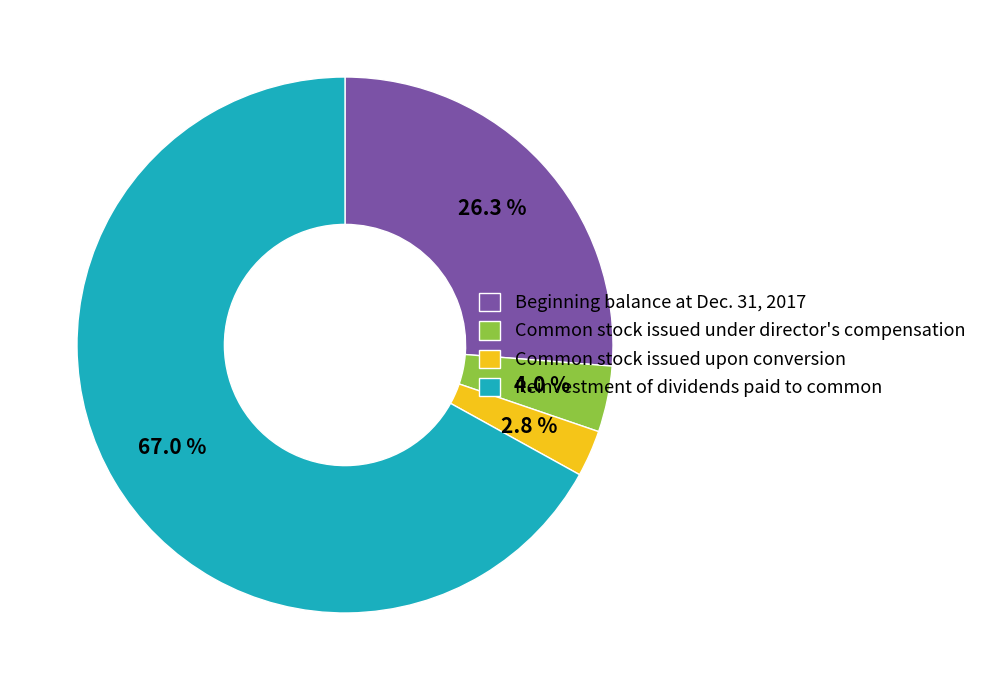

Which category has the smallest portion of the pie?

Common stock issued upon conversion